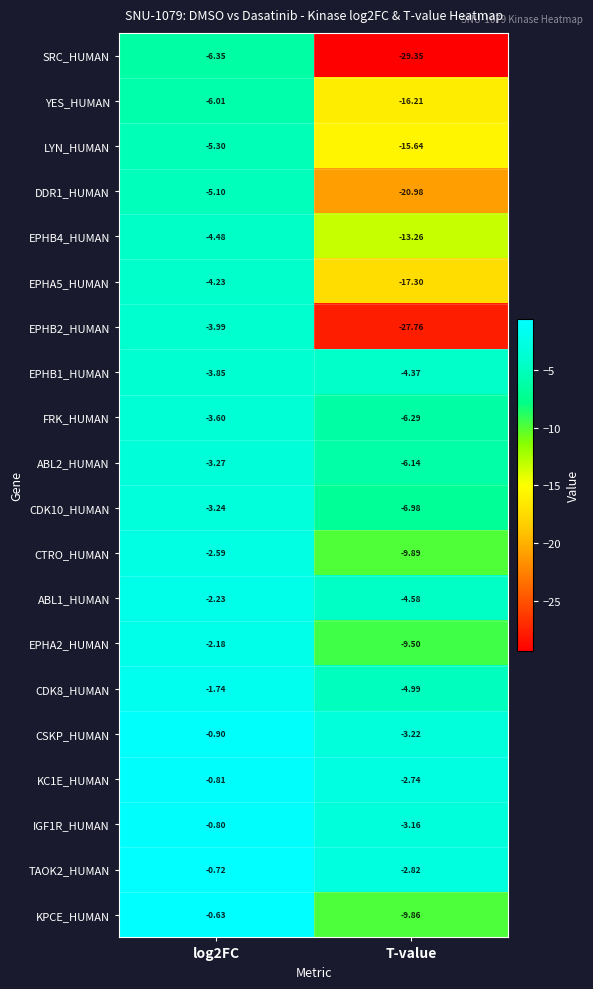

Is the value of KPCE_HUMAN at log2FC greater than the value of EPHA5_HUMAN at T-value?

Yes